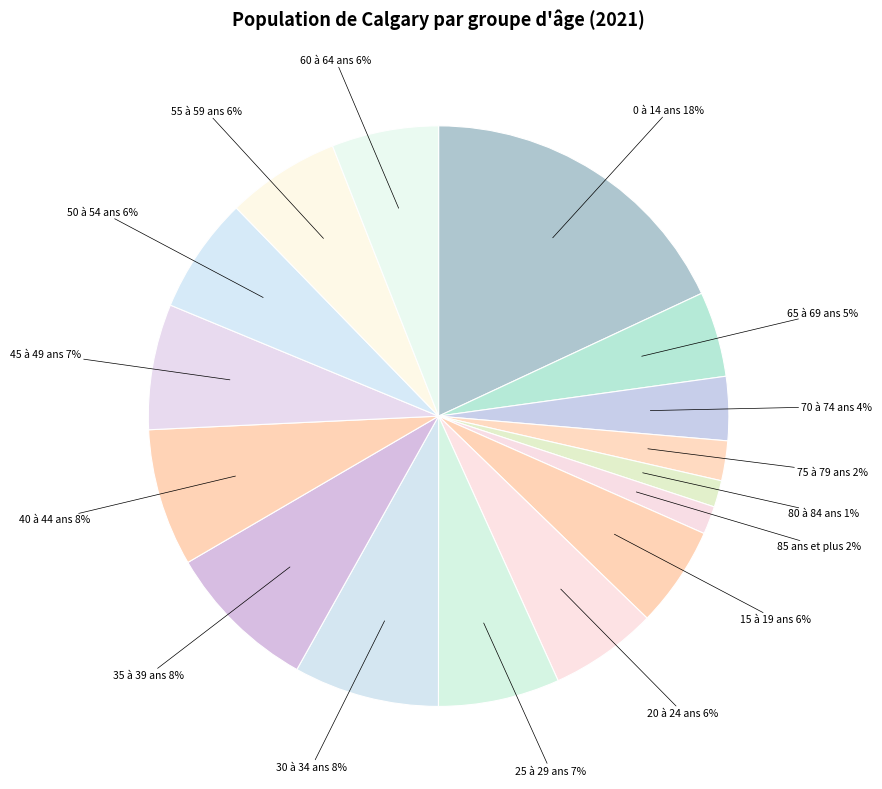

What is the smallest slice in the pie chart?

80 à 84 ans